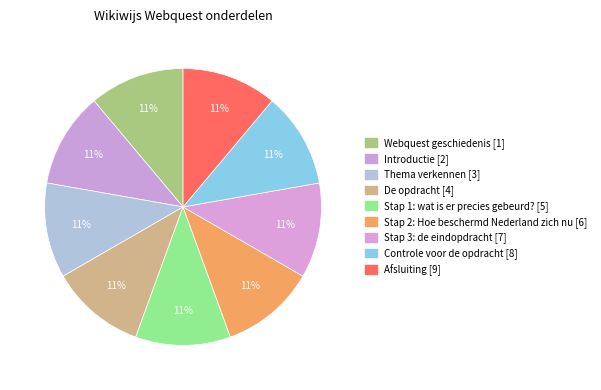

Rank the categories by value from lowest to highest.

Webquest geschiedenis, Introductie, Thema verkennen, De opdracht, Stap 1: wat is er precies gebeurd?, Stap 2: Hoe beschermd Nederland zich nu, Stap 3: de eindopdracht, Controle voor de opdracht, Afsluiting